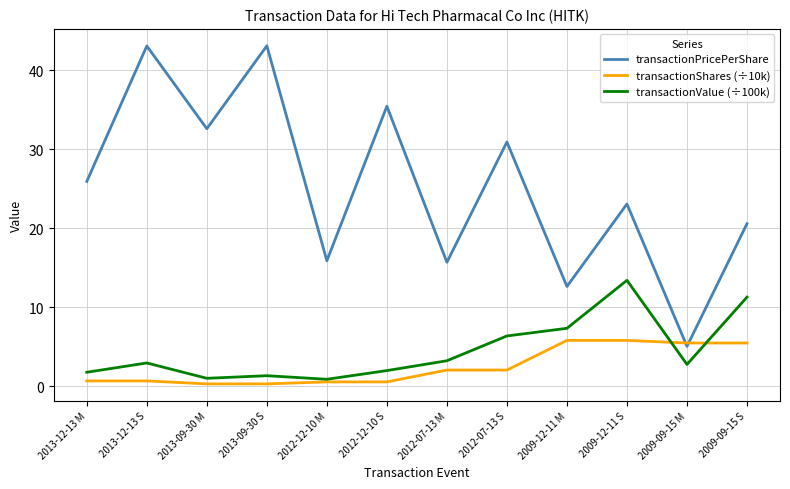

What is the spread (max minus min) of values at 2013-12-13 M?

25.2